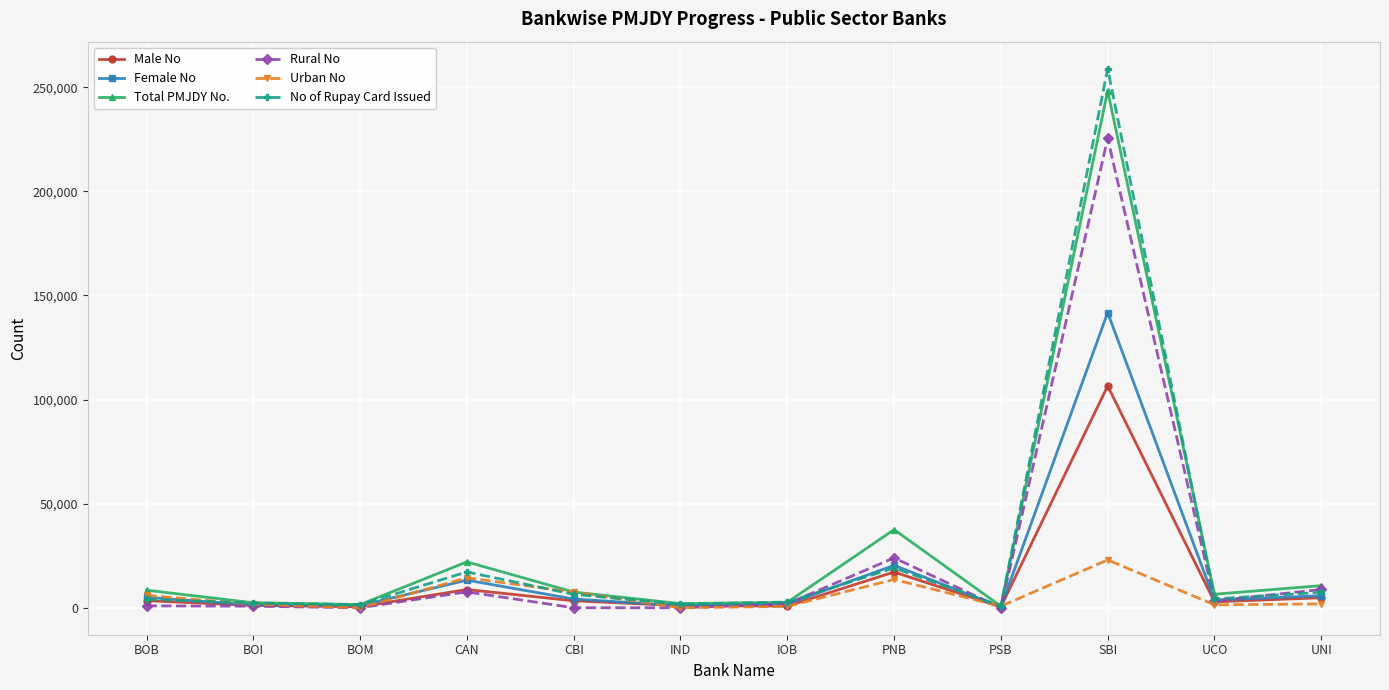

Which series has the largest range (max minus min)?

No of Rupay Card Issued